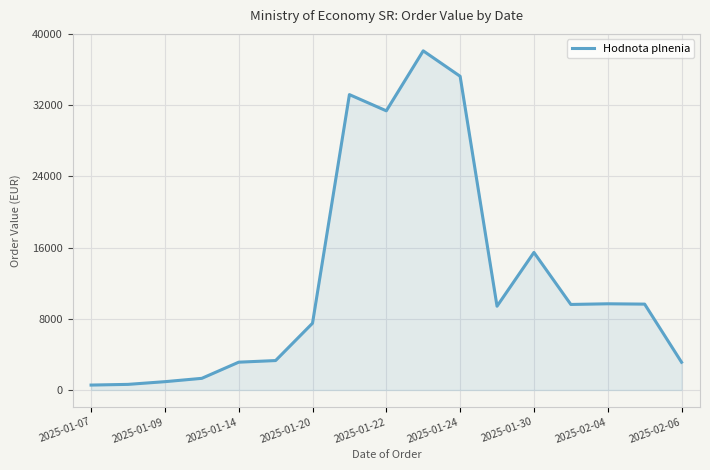

How many lines are shown in the chart?

1